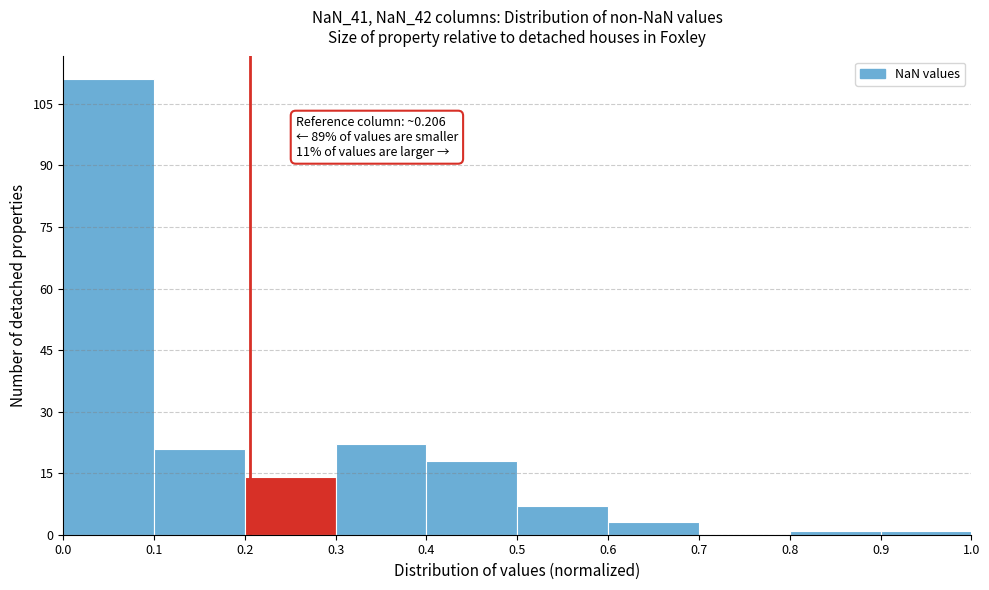

Which range on the x-axis has the tallest bar?

0.0 to 0.1